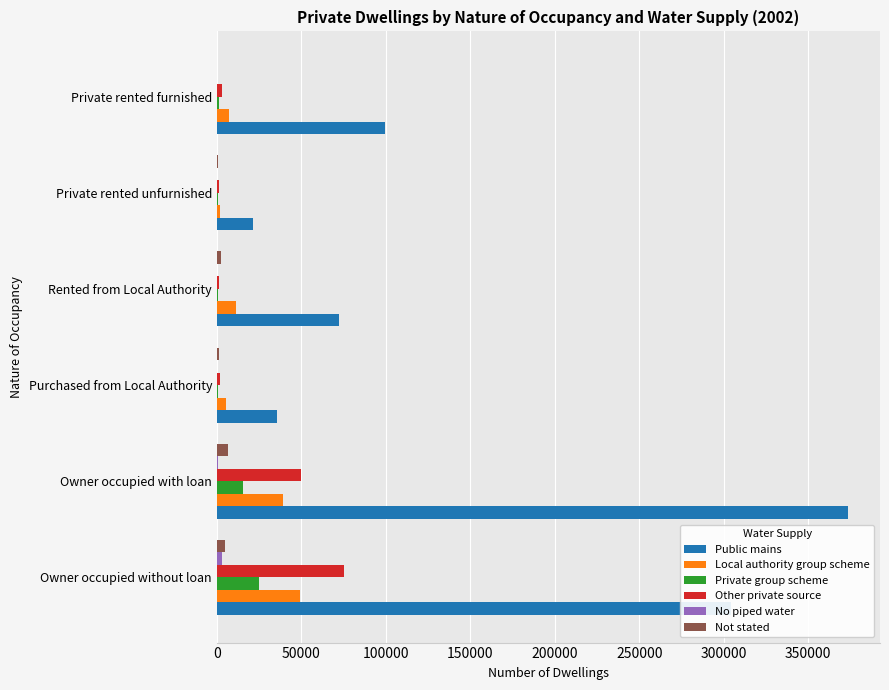

Which category has the highest value across all series?

Owner occupied with loan